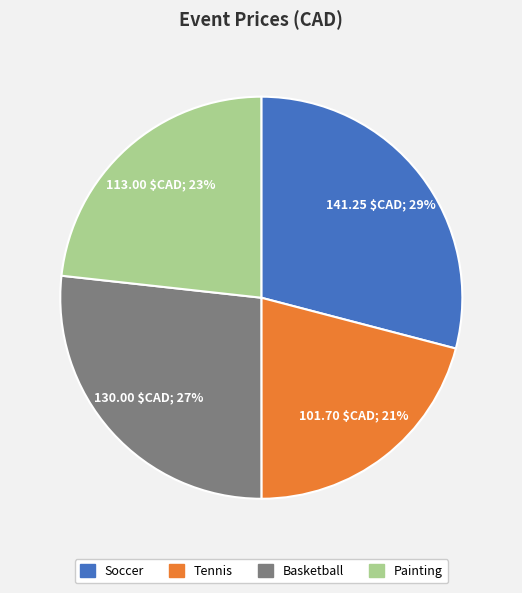

Is there a majority slice in this chart?

No